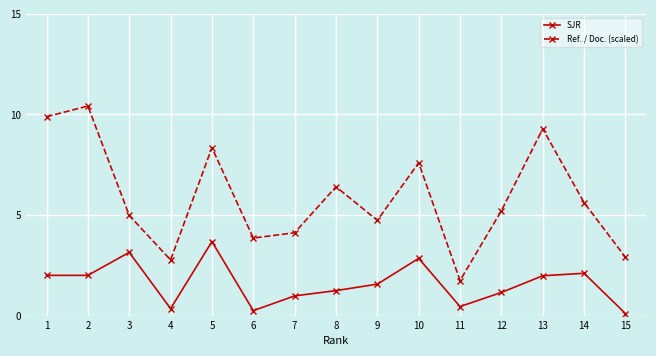

Rank the series by their average value, from lowest to highest.

SJR, Ref. / Doc. (scaled)